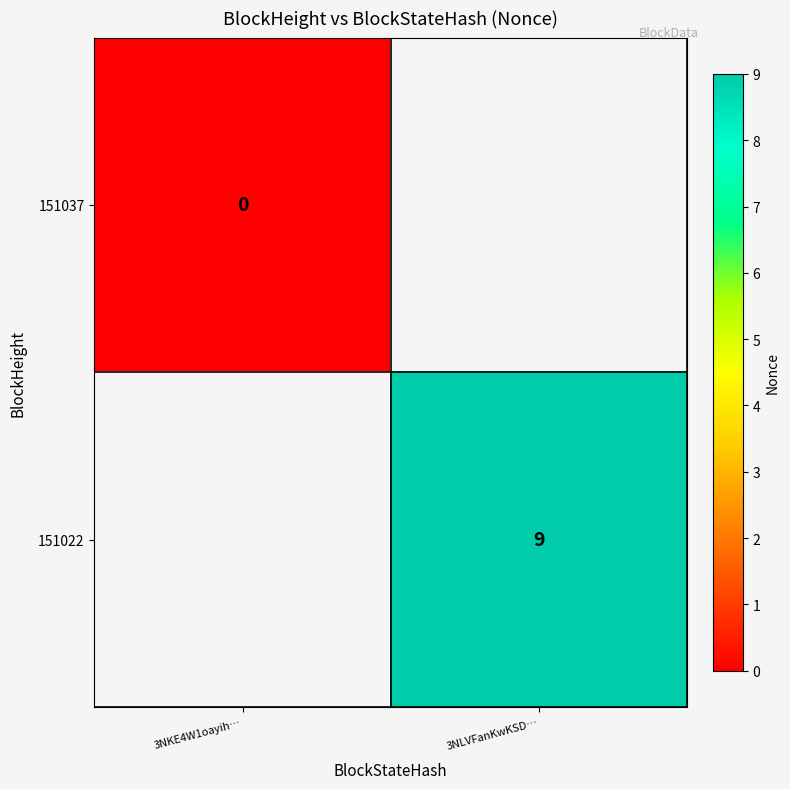

Is the value of 151022 at 3NLVFanKwKSD… greater than the value of 151037 at 3NKE4W1oayih…?

Yes